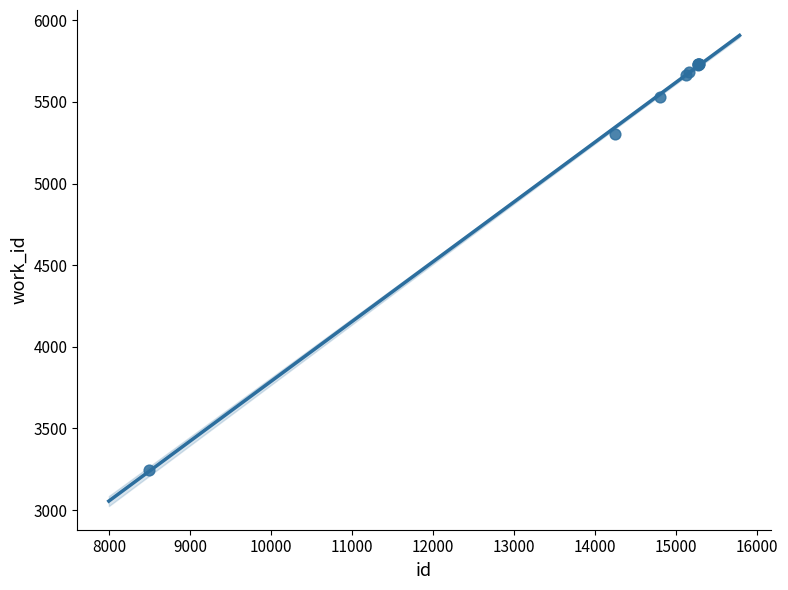

What Y value in the scatter plot is closest to 4488?

5305